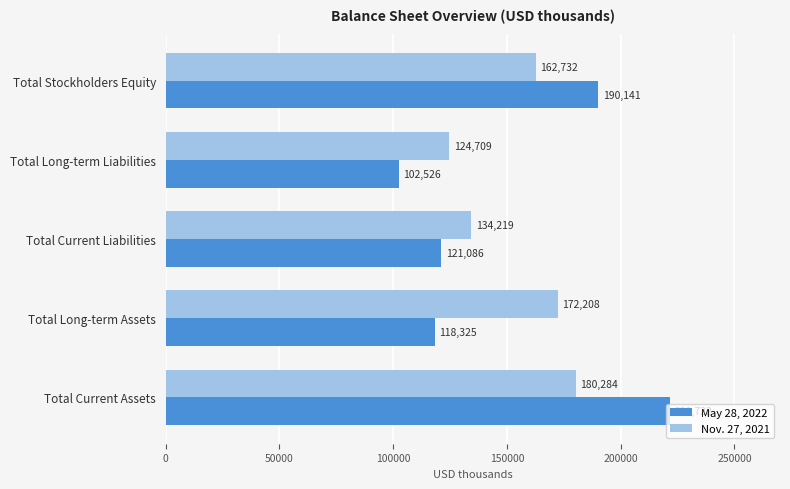

What is the difference between the May 28, 2022 values at Total Stockholders Equity and Total Current Assets?

31581